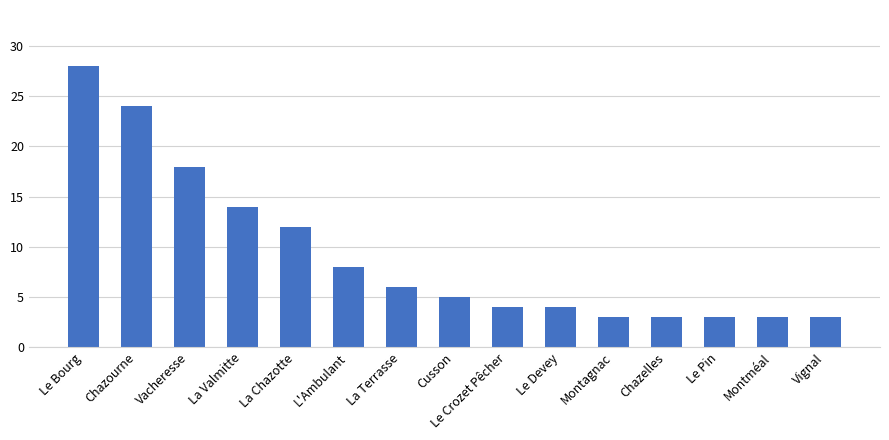

Where is the data nearest to the value 15?

La Valmitte